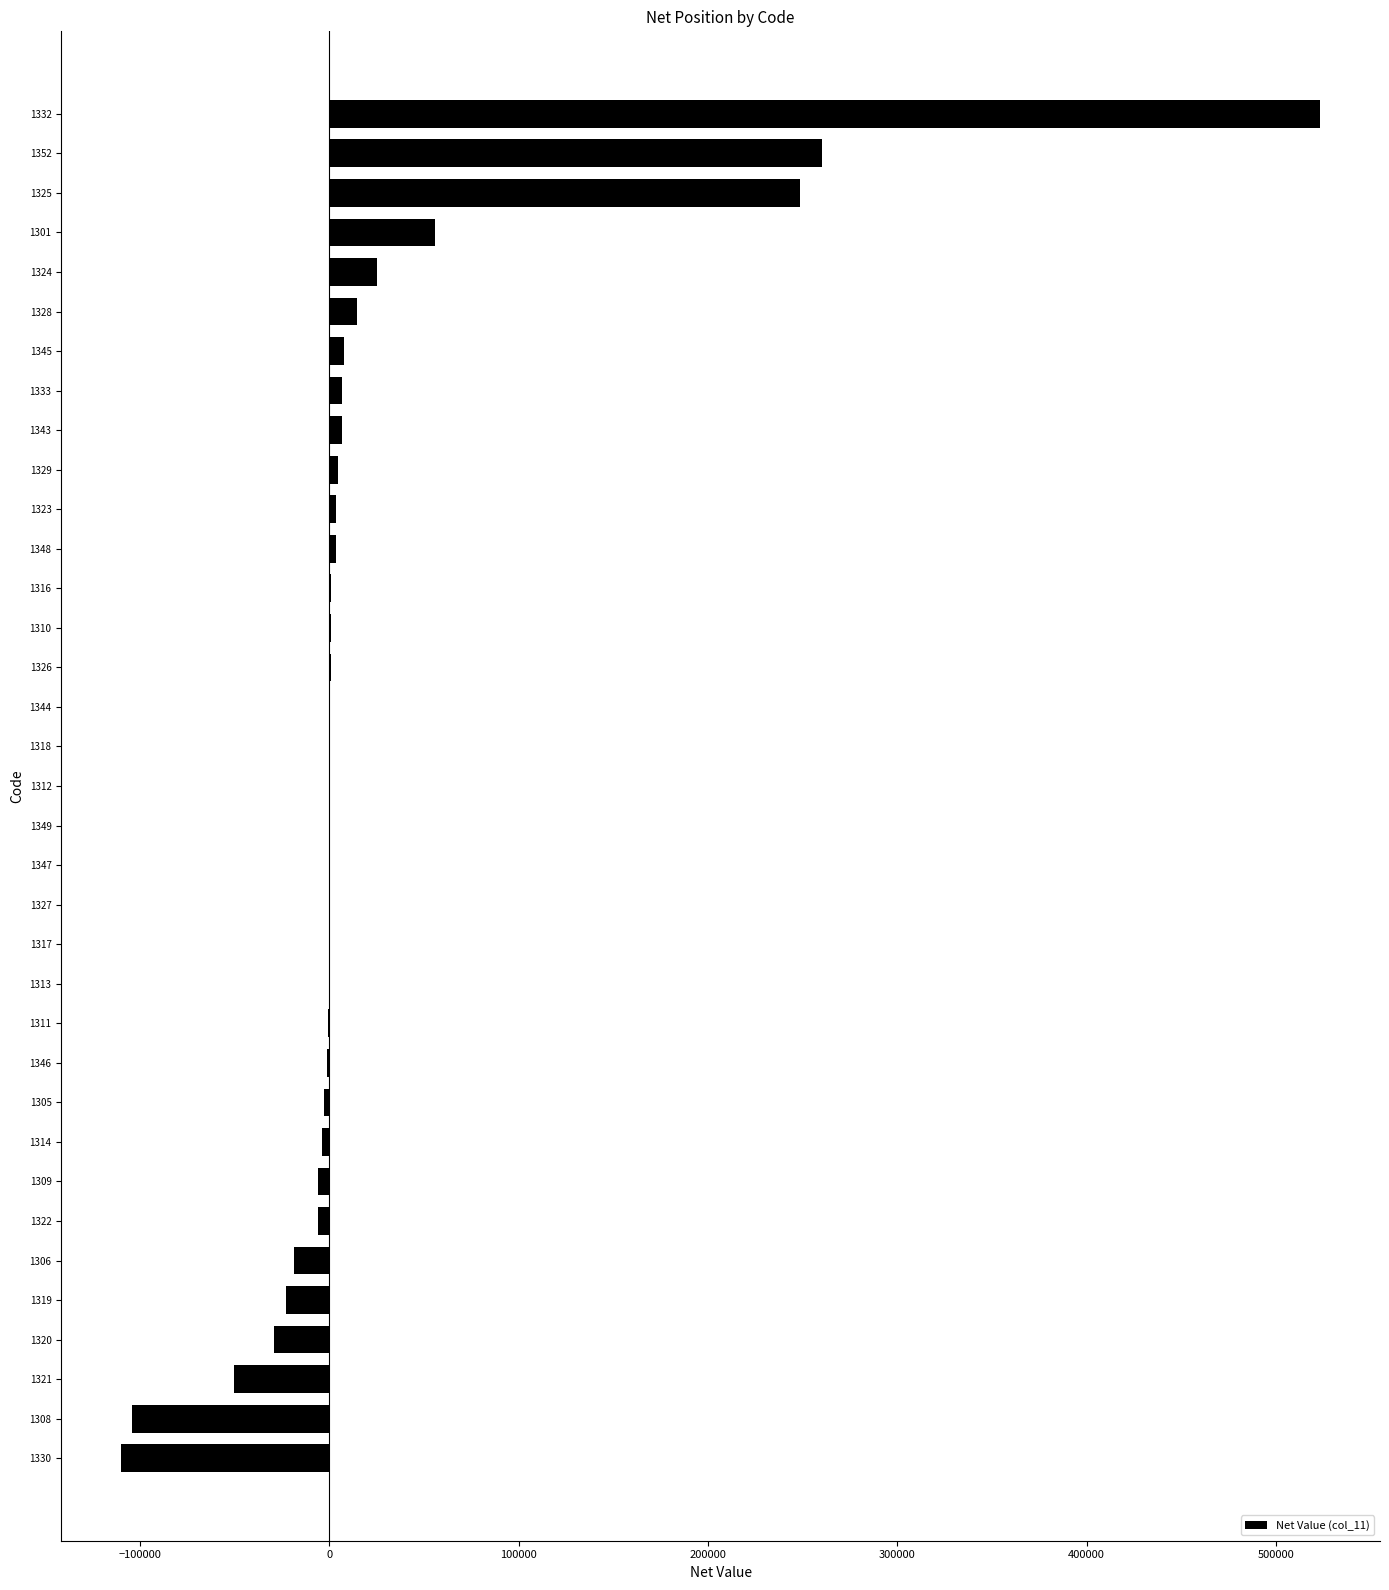

What is the maximum value shown in the chart?

523400